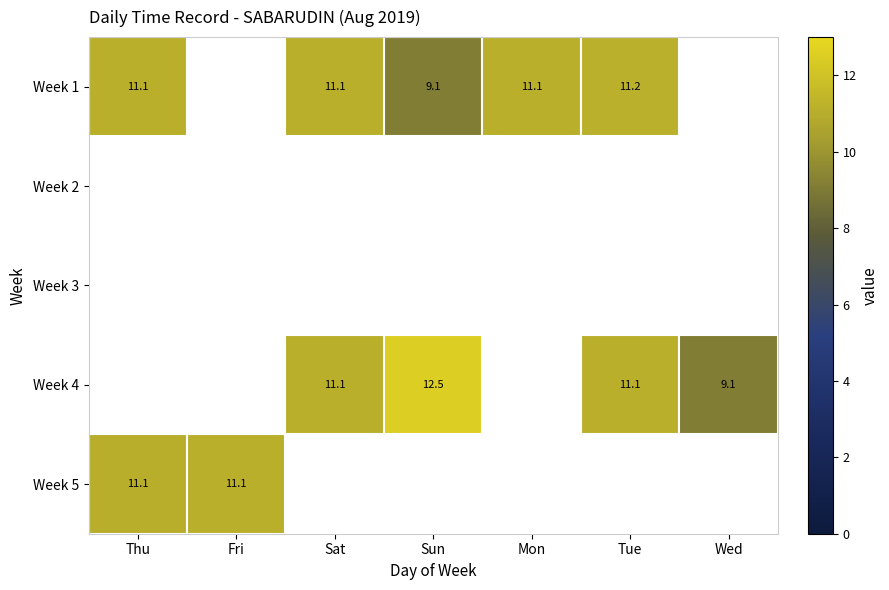

Is it true that Week 5 equals 19.2 at Fri?

False